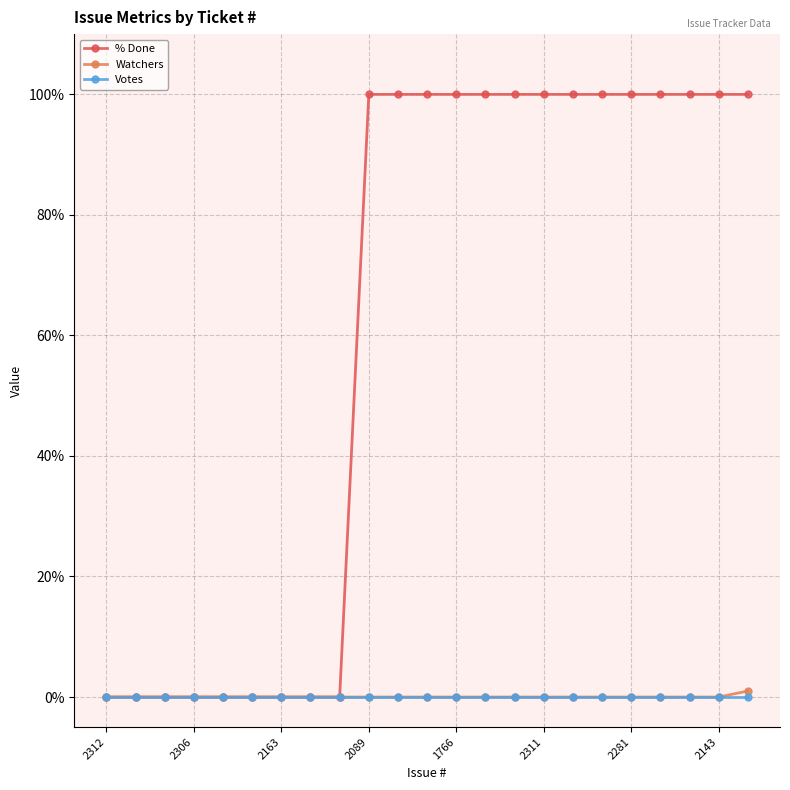

Which series has the widest spread of values?

% Done